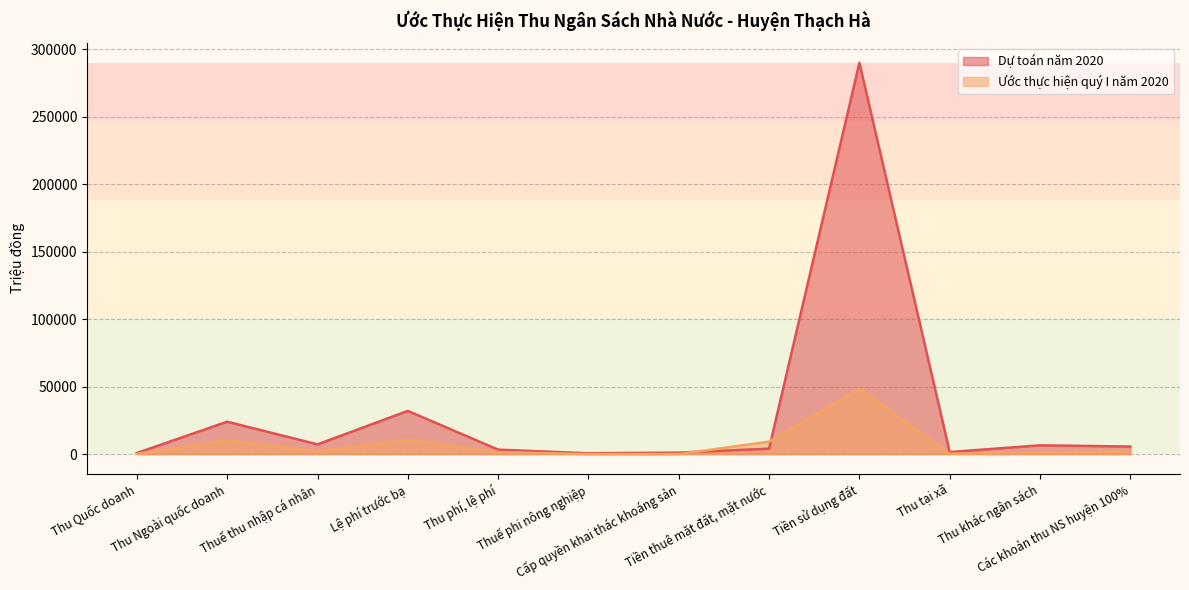

What is the sum of the Dự toán năm 2020 values at Thuế phi nông nghiệp and Thu khác ngân sách?

7100